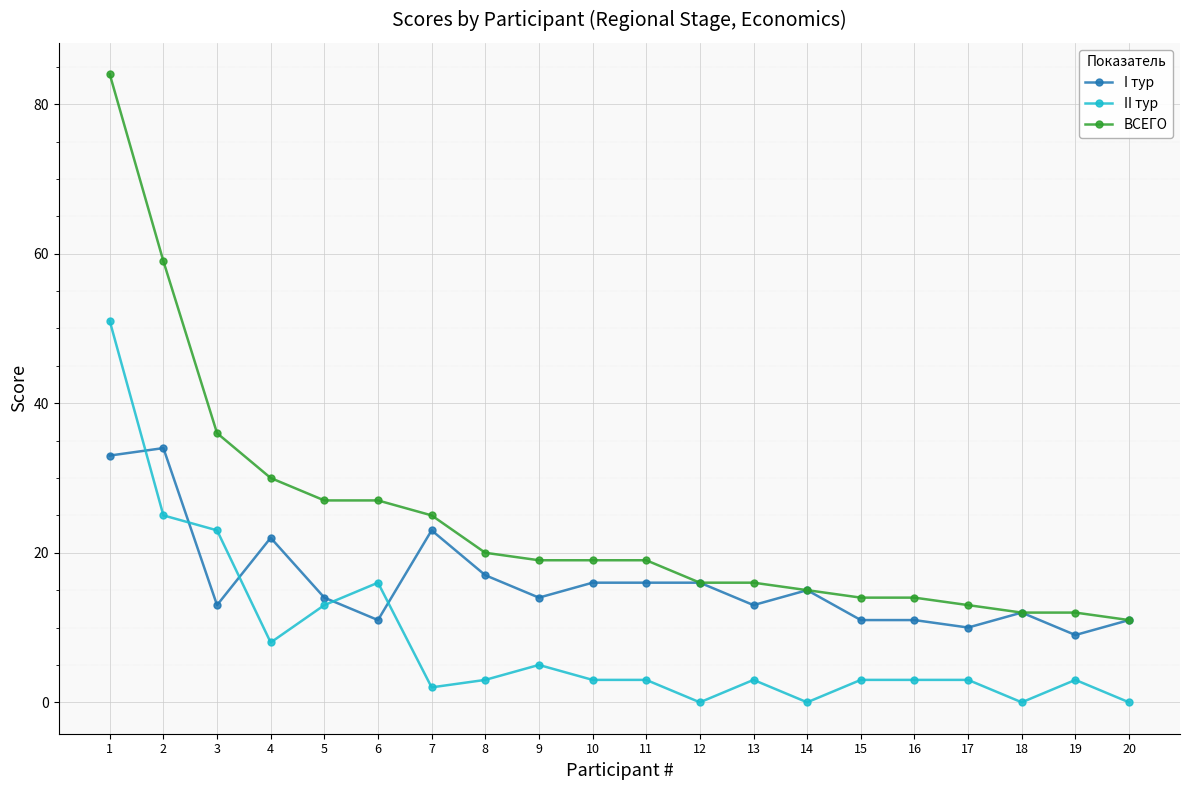

What is the highest value of the II тур series?

51